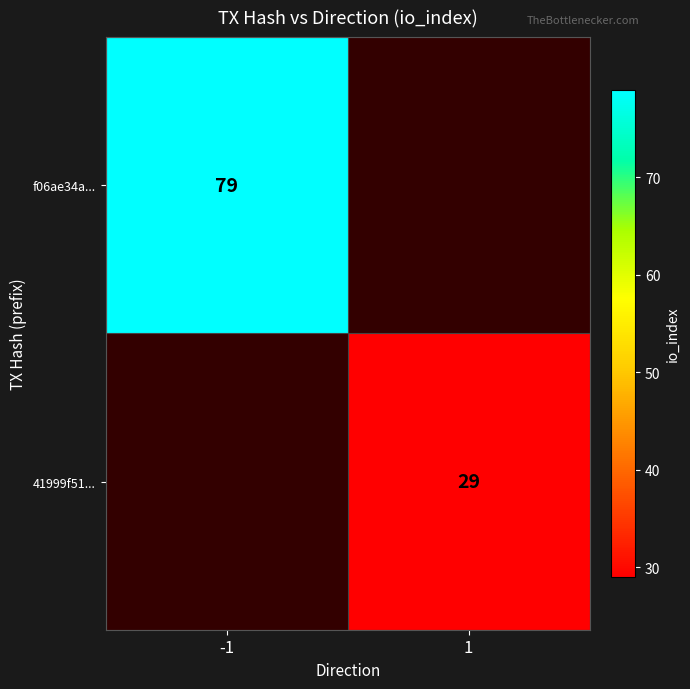

Which series has the widest spread of values?

f06ae34a...